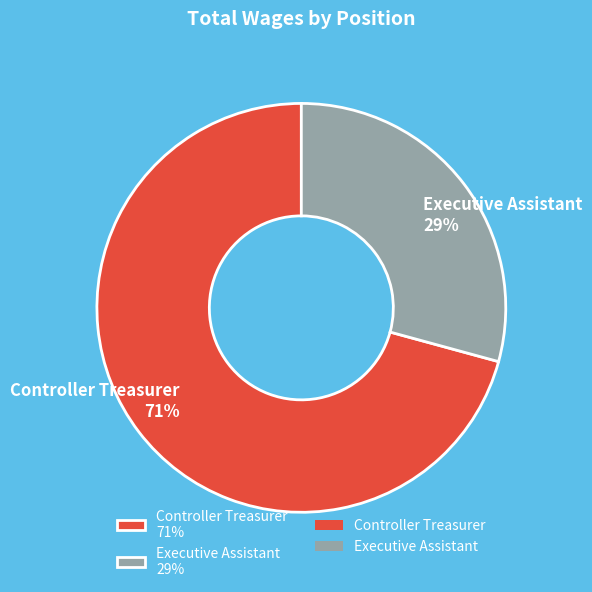

To the nearest percent, what is the combined percentage of Executive Assistant and Controller Treasurer?

100%